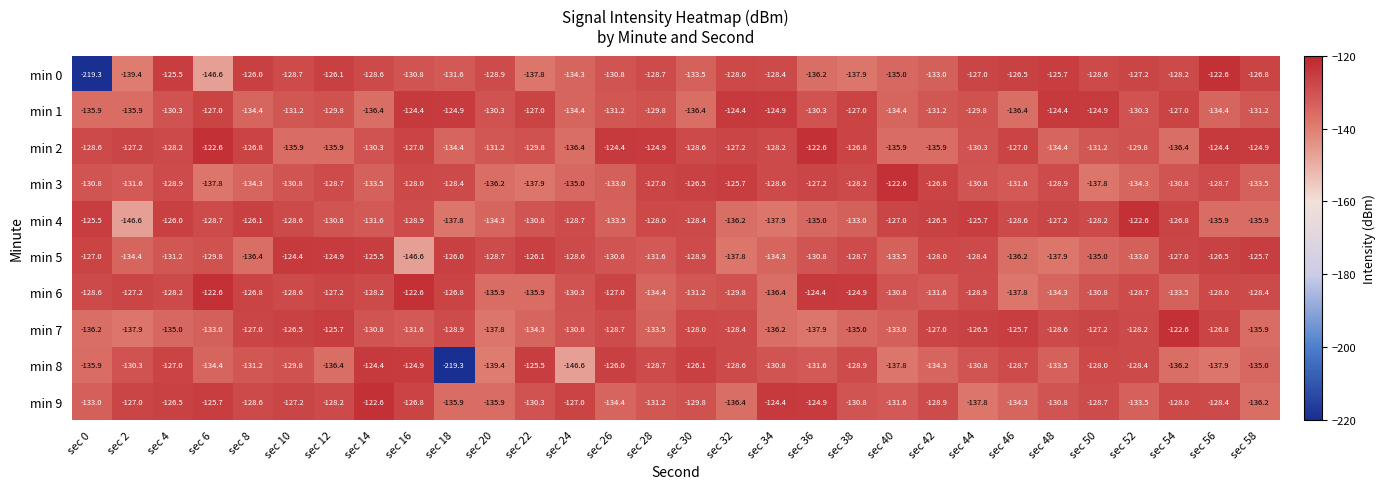

The min 1 series shows -178.3 at sec 44. True or false?

False